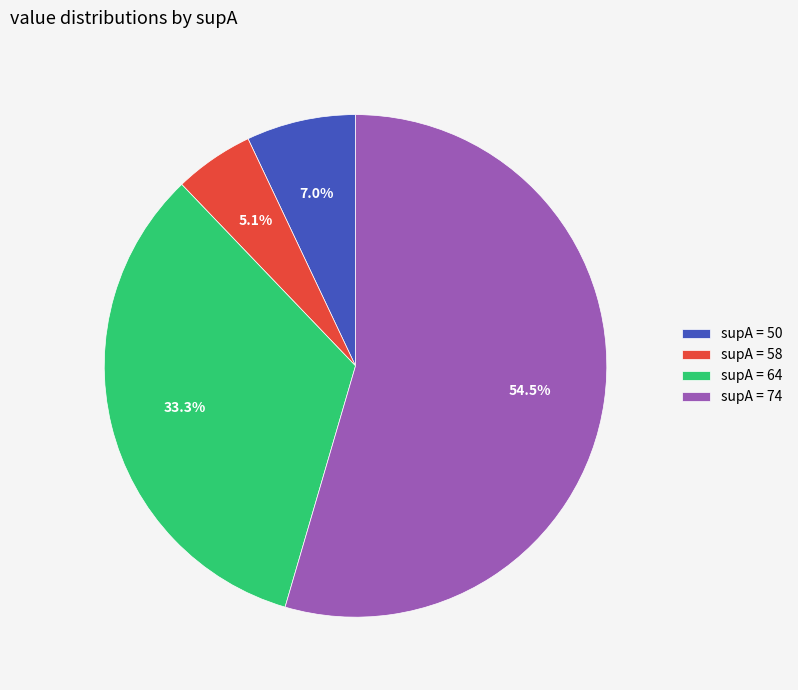

Between supA = 50 and supA = 64, which is larger?

supA = 64